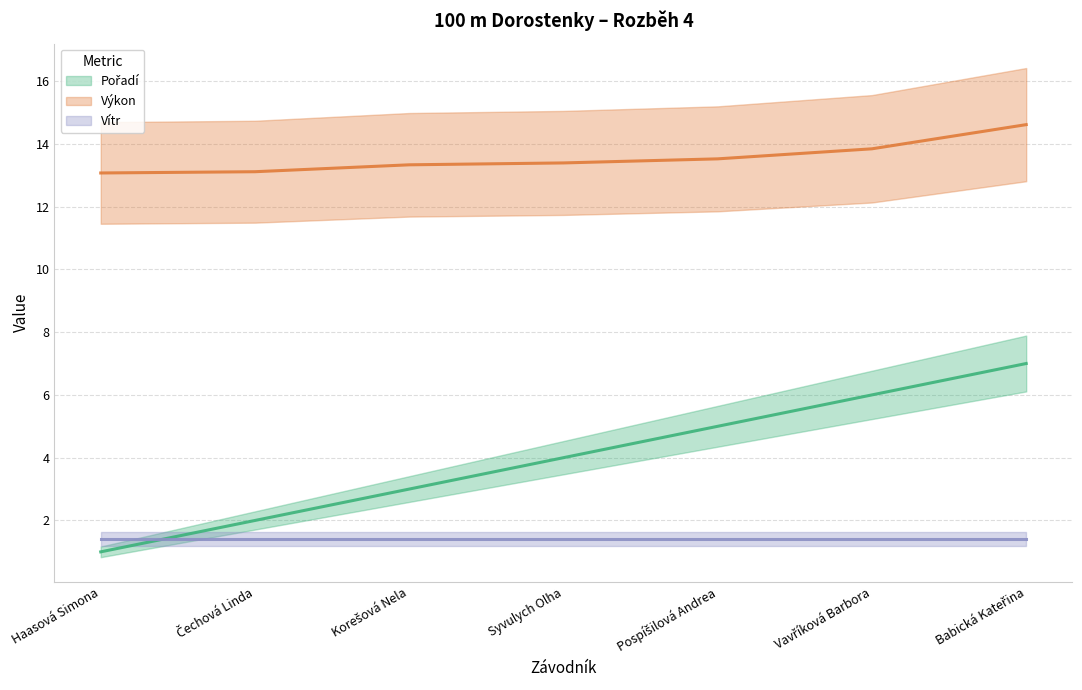

True or false: Pořadí and Výkon cross at least once.

False